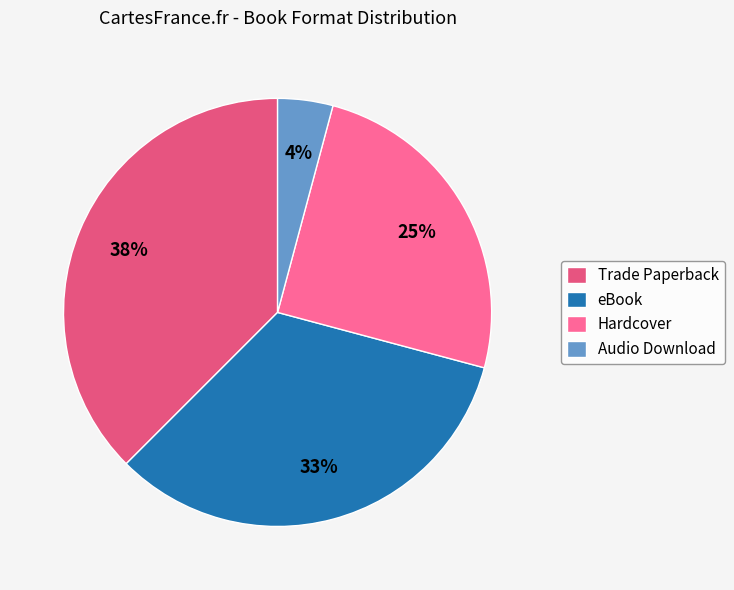

Which slice is the largest?

Trade Paperback